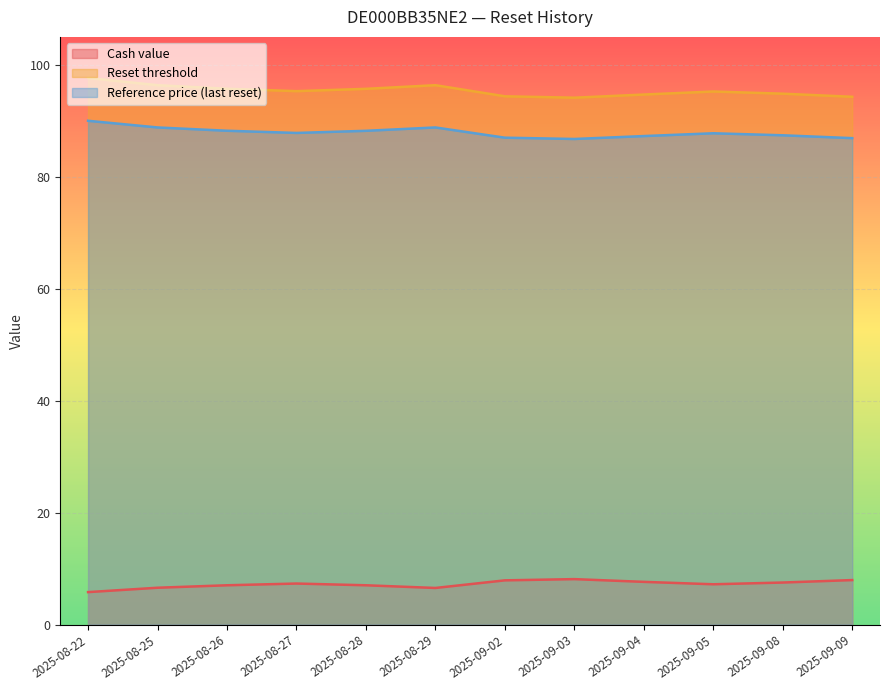

True or false: Reset threshold and Reference price (last reset) intersect in this chart.

False